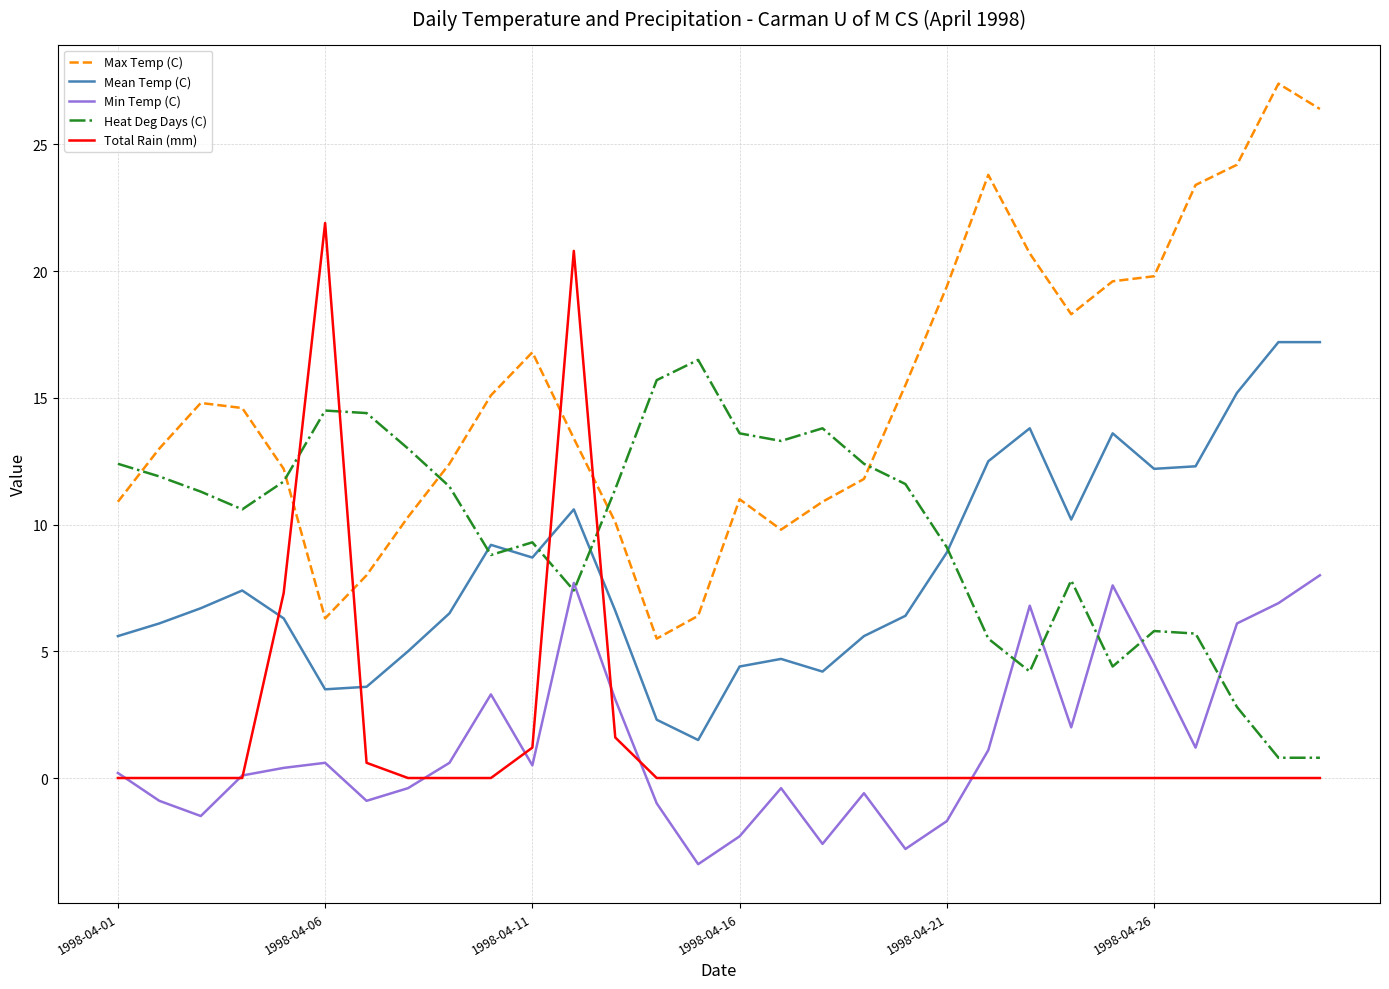

What is the minimum value shown in the chart?

-3.4